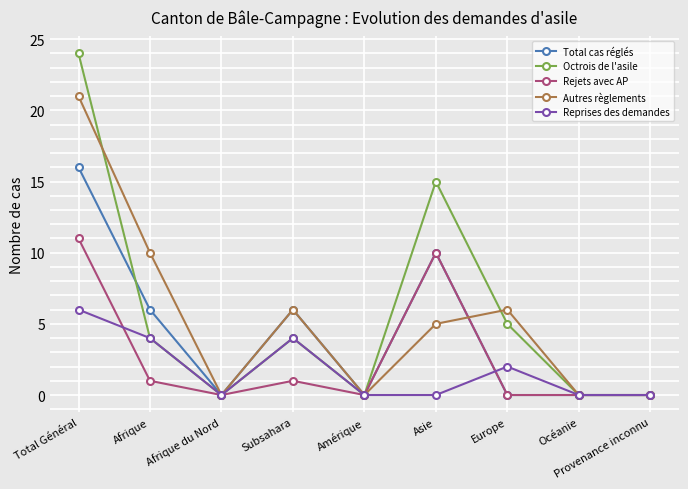

True or false: Rejets avec AP has a value of 0 at Océanie.

True